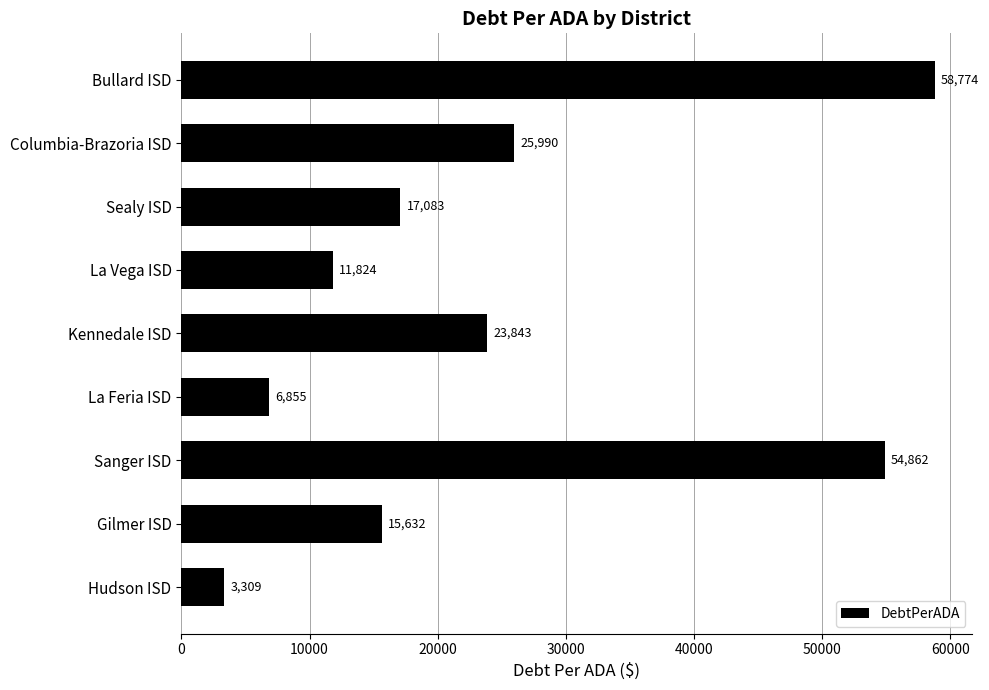

Rank the categories by value from highest to lowest.

Bullard ISD, Sanger ISD, Columbia-Brazoria ISD, Kennedale ISD, Sealy ISD, Gilmer ISD, La Vega ISD, La Feria ISD, Hudson ISD